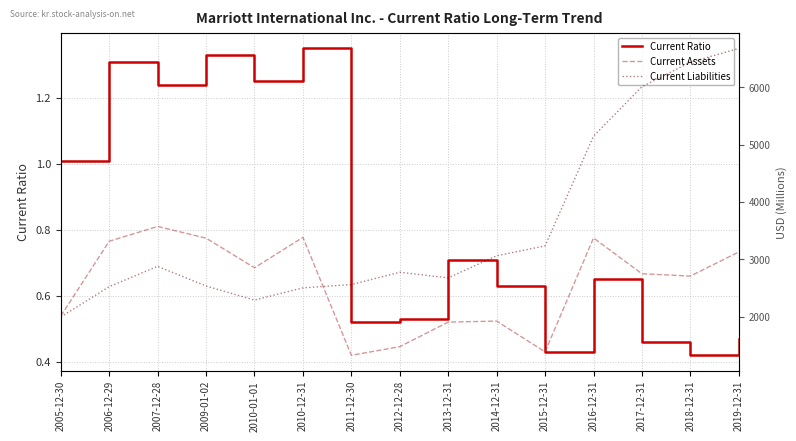

Reading right to left, transcribe all the data shown in this chart.

Current Ratio: 0.5	0.4	0.5	0.7	0.4	0.6	0.7	0.5	0.5	1.4	1.2	1.3	1.2	1.3	1.0
Current Assets: 3127.0	2706.0	2747.0	3371.0	1384.0	1921.0	1903.0	1475.0	1324.0	3382.0	2851.0	3368.0	3572.0	3314.0	2010.0
Current Liabilities: 6677.0	6437.0	6010.0	5147.0	3233.0	3060.0	2675.0	2773.0	2558.0	2501.0	2287.0	2533.0	2876.0	2522.0	1992.0